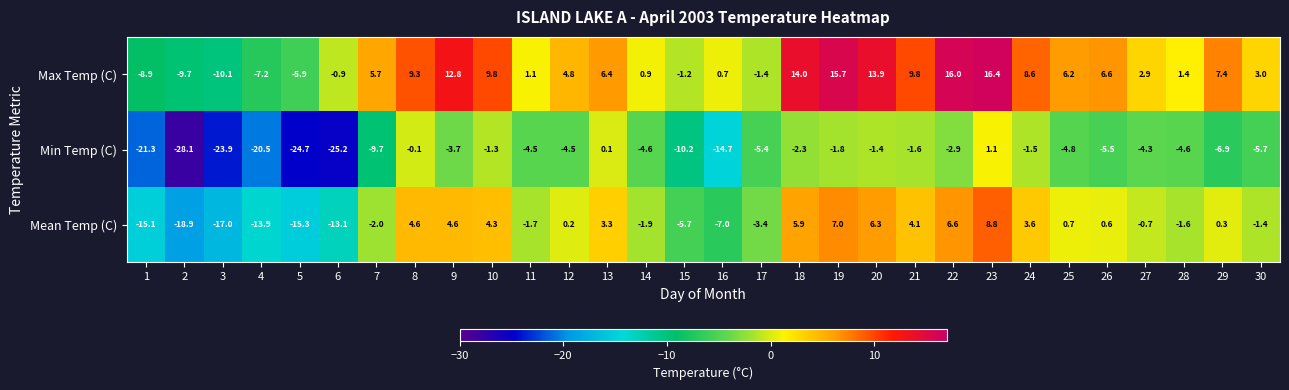

Rank the series at 27 from lowest to highest value.

Min Temp (C), Mean Temp (C), Max Temp (C)